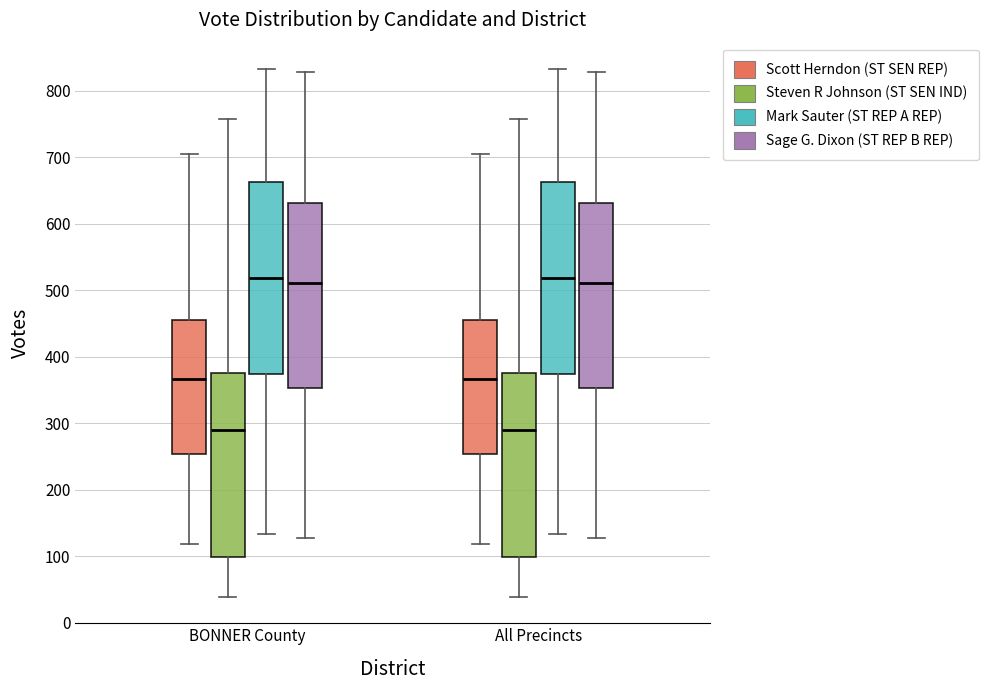

Where does the upper whisker of the box for BONNER County (Steven R Johnson (ST SEN IND)) end on the y-axis? The values are not printed on the chart, so give them approximately, as read against the axis.

760